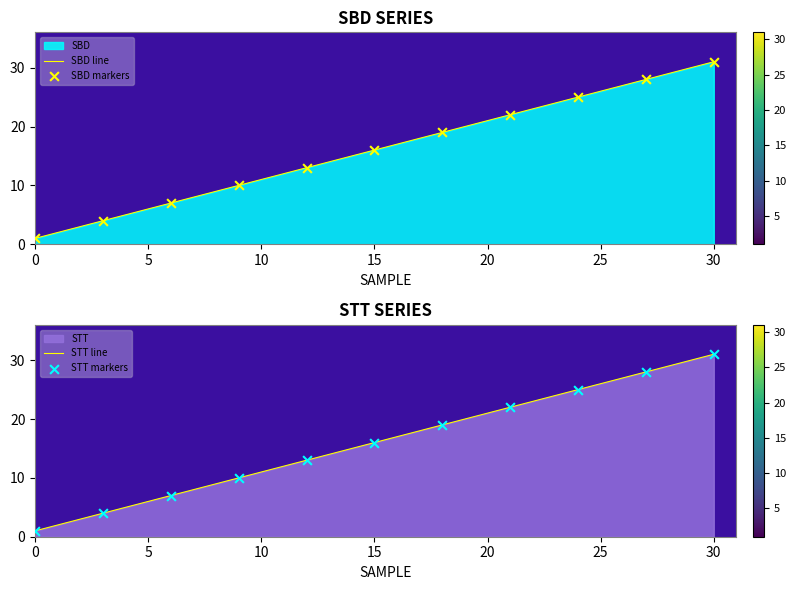

Which series has the widest spread of Y values?

SBD